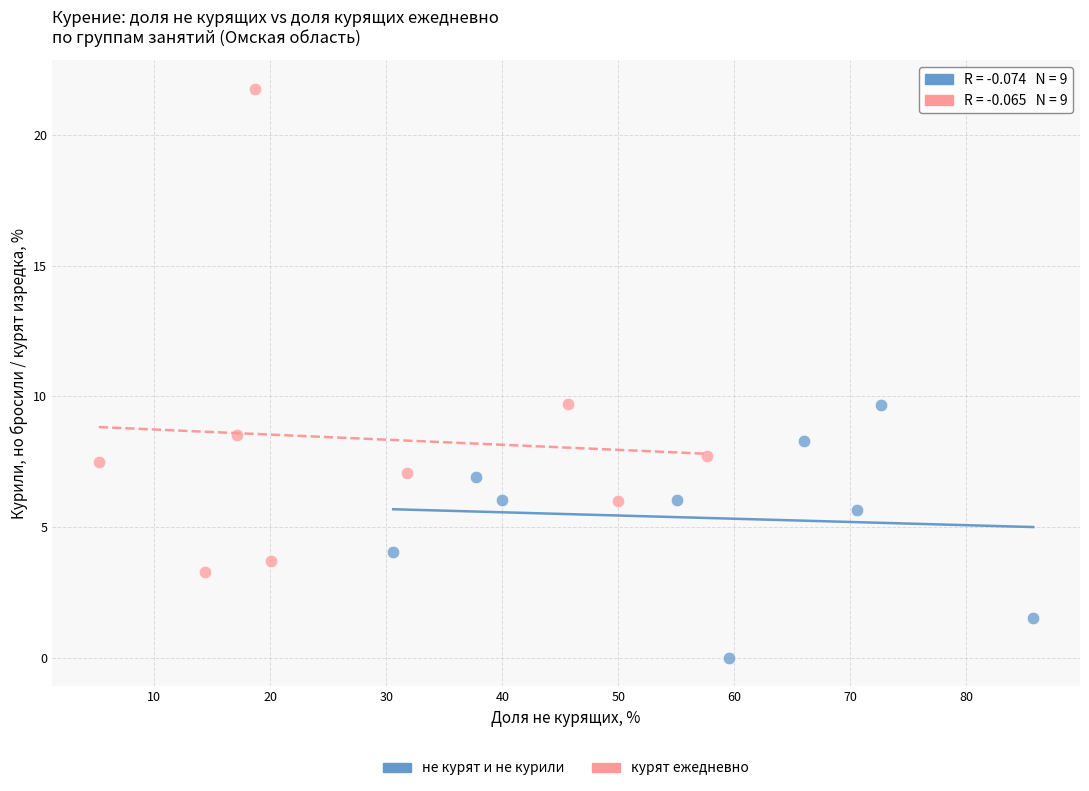

Which series reaches the minimum Y coordinate?

не курят и не курили